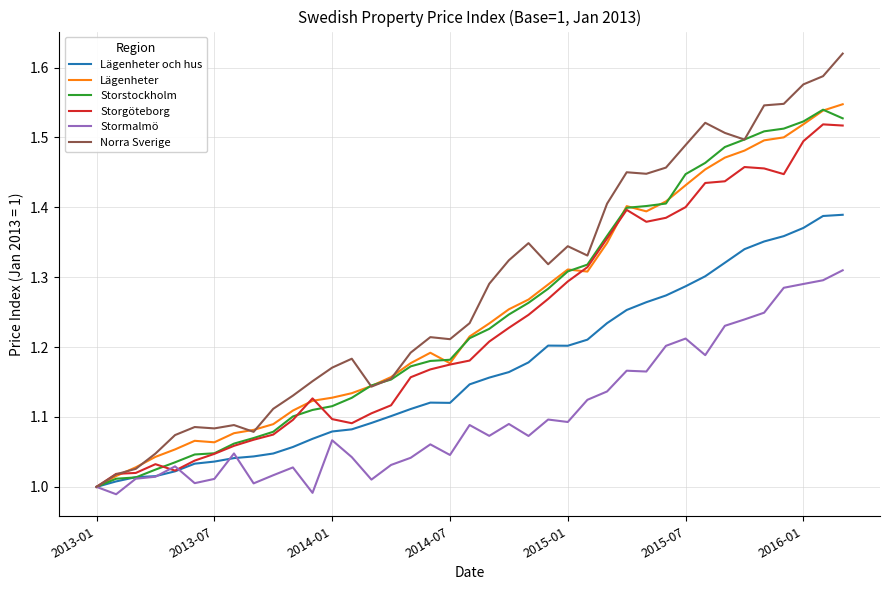

Which series has the largest total across all categories?

Norra Sverige